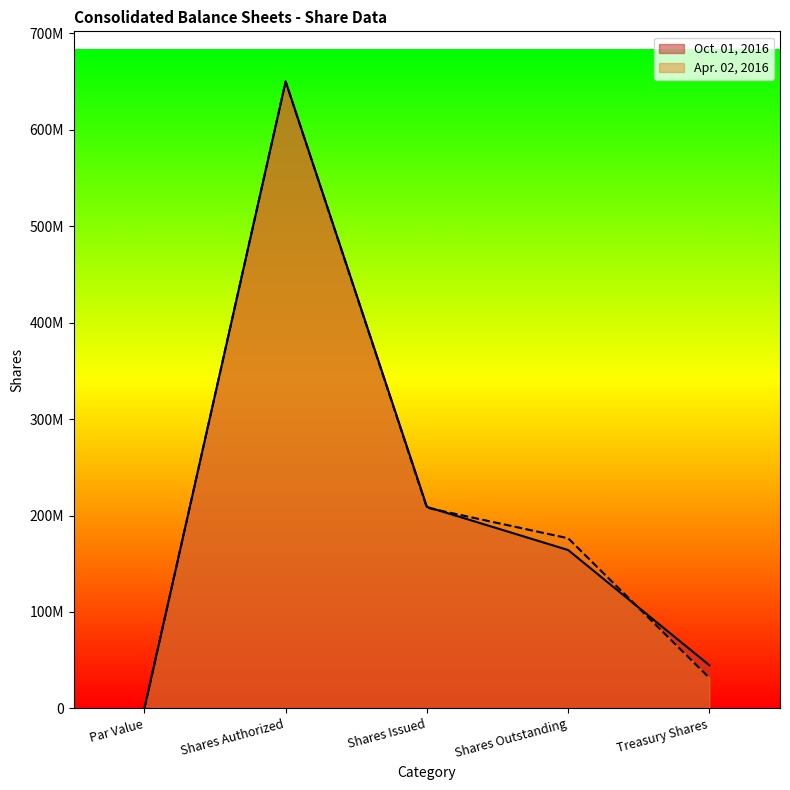

What is the maximum value for Oct. 01, 2016?

650000000